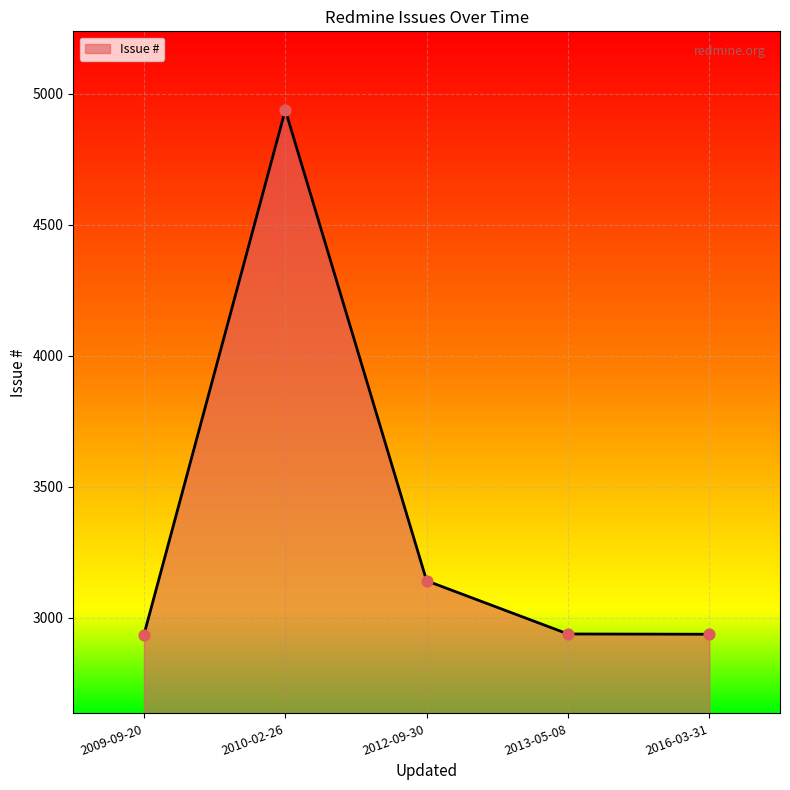

What is the change in value from 2009-09-20 to 2010-02-26?

+2003